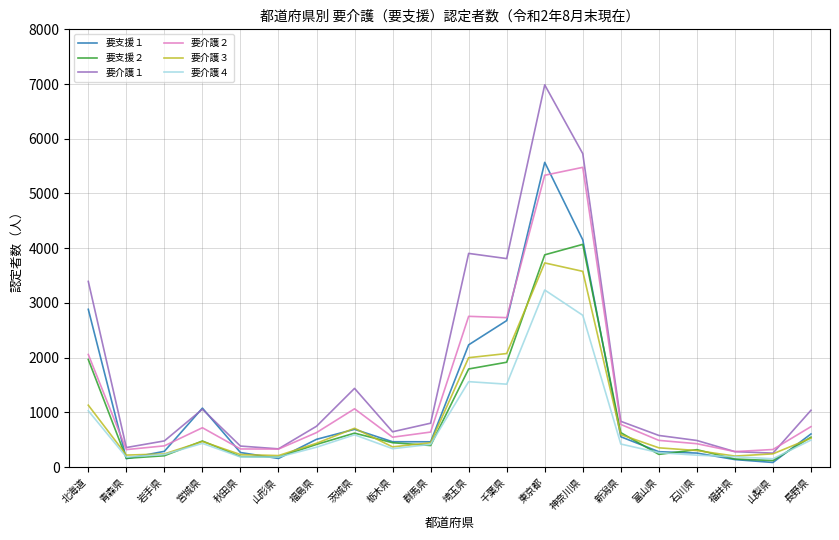

At which category does 要介護１ reach its first local peak?

宮城県